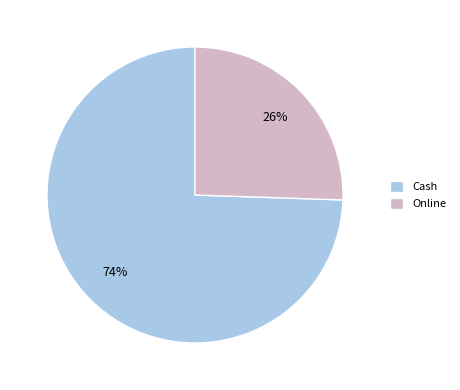

To the nearest percent, what percentage of the pie is Cash?

74%